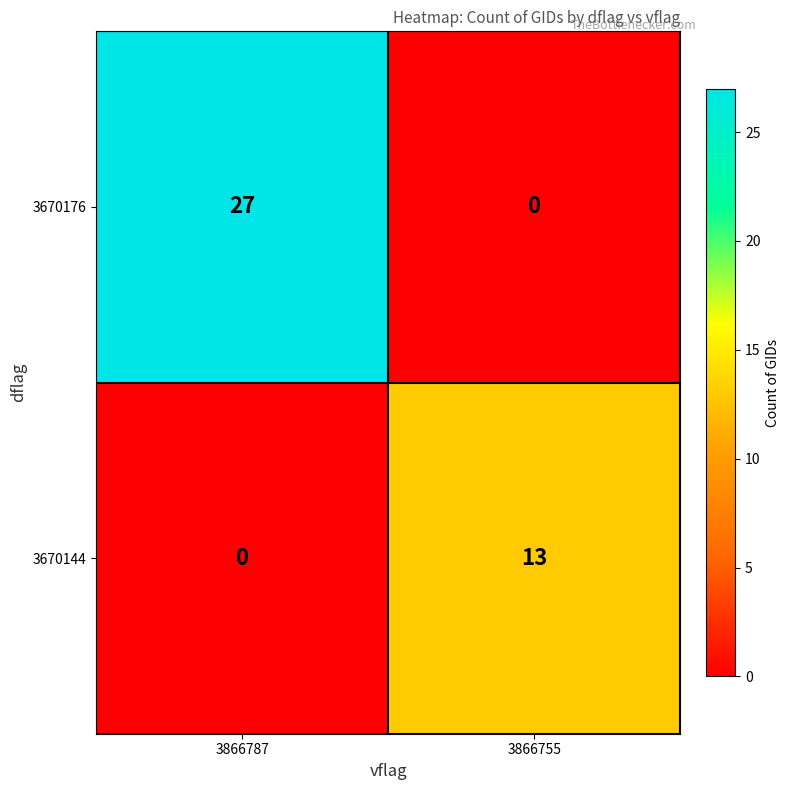

Count the number of data series in this chart.

2